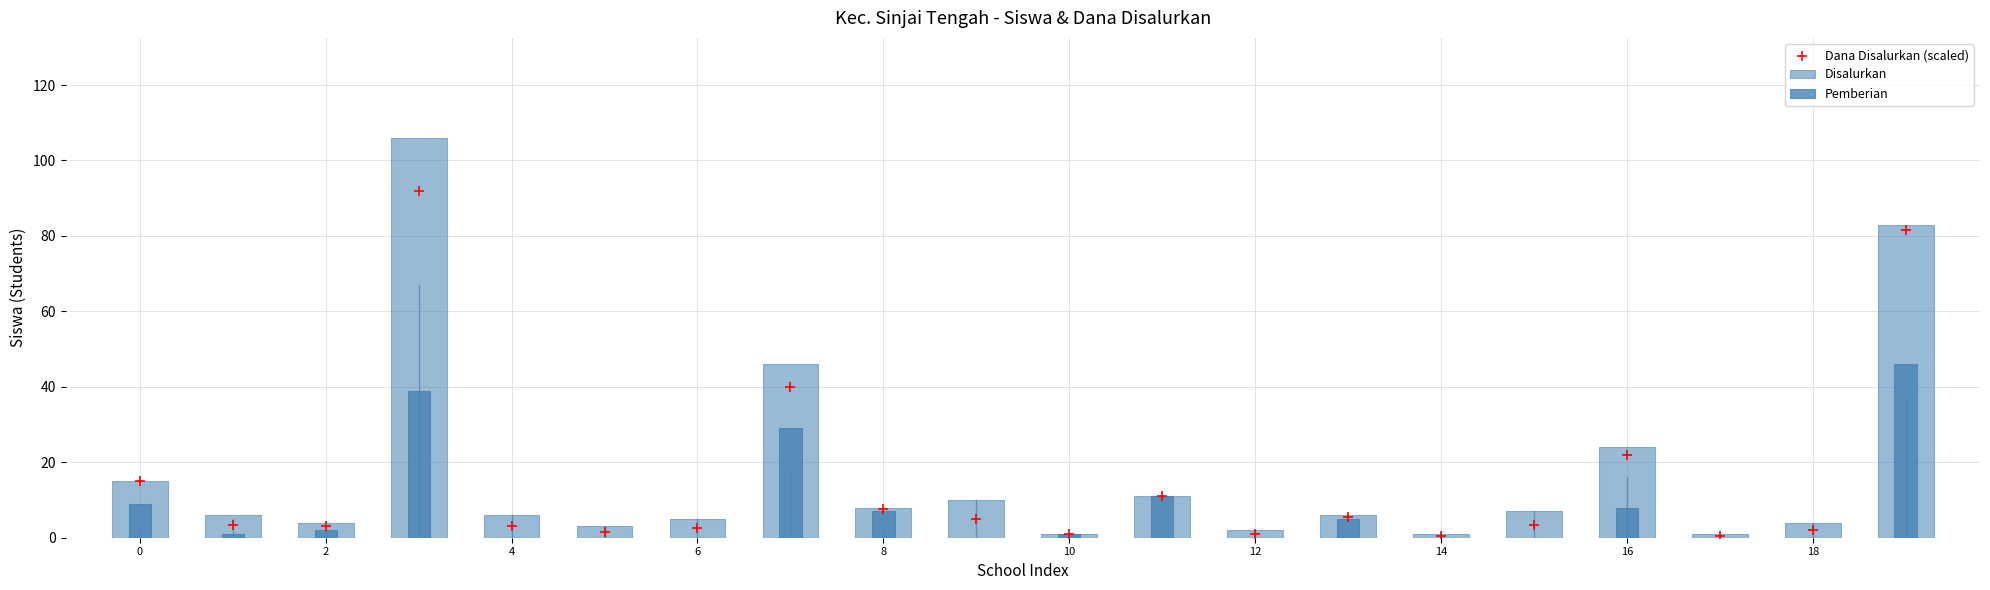

What is the total value across all series at 11?

33.0